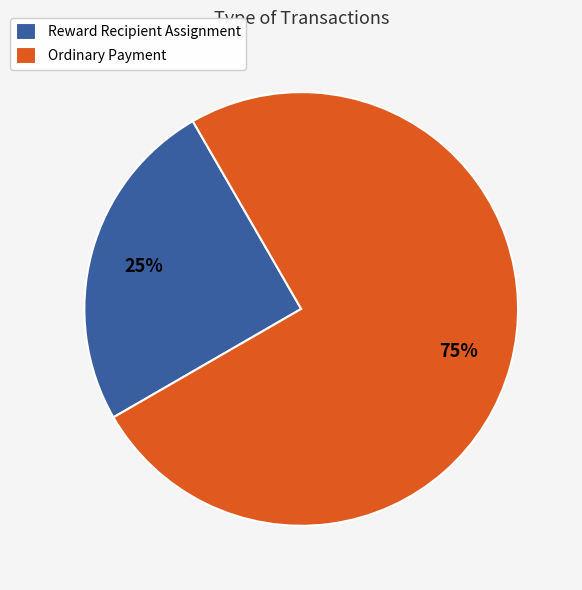

Which category has the biggest portion of the pie?

Ordinary Payment